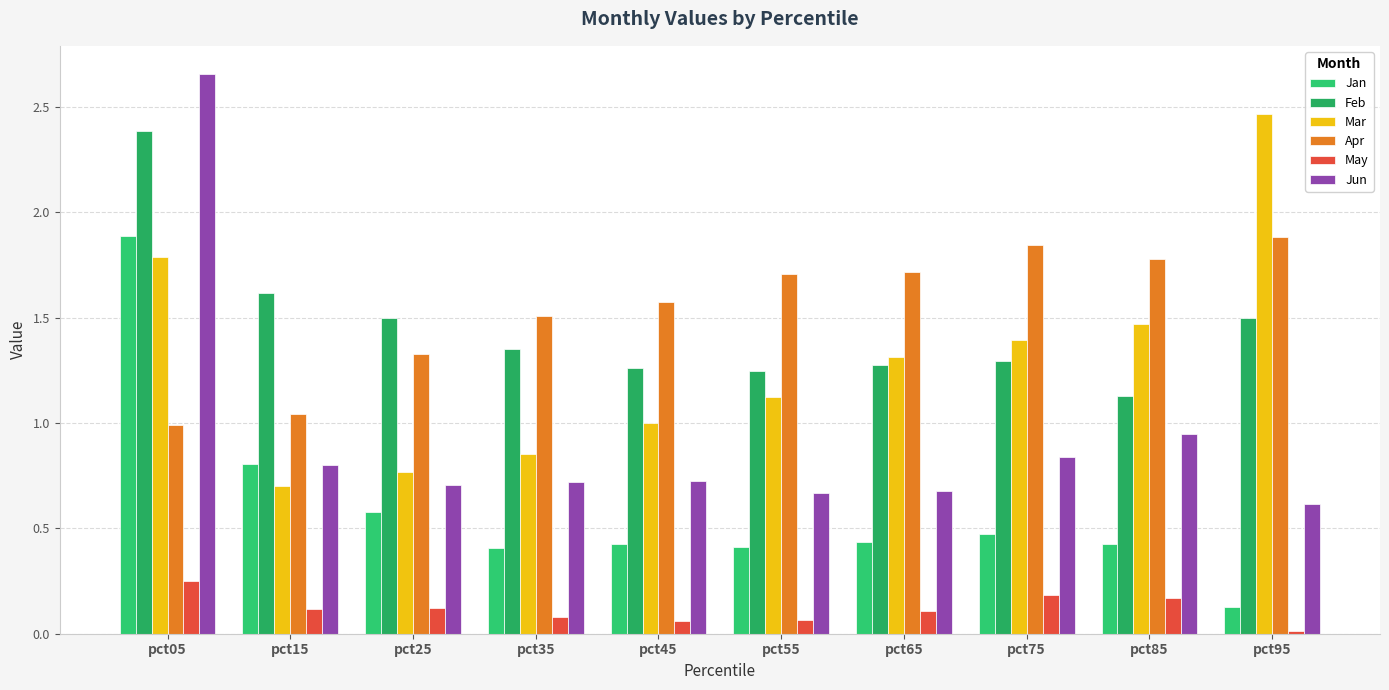

Which series has the largest total across all categories?

Apr